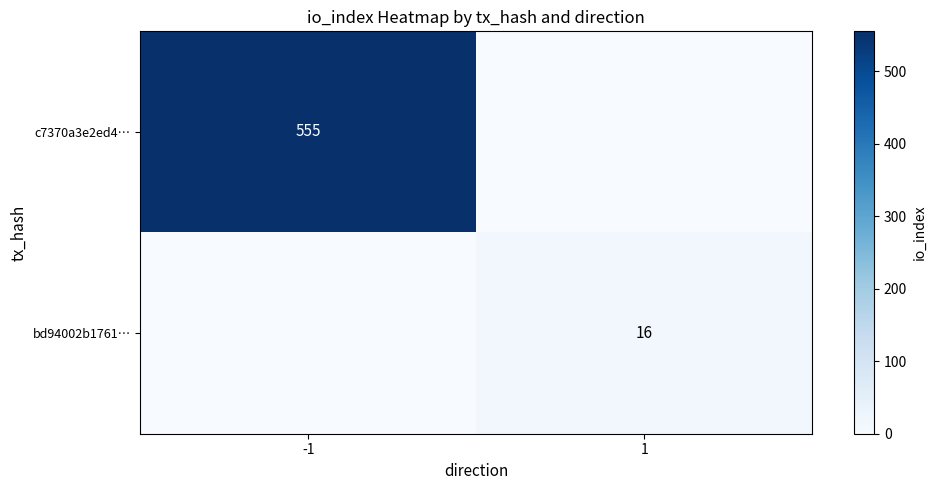

Is the value of bd94002b1761… at 1 greater than the value of c7370a3e2ed4… at -1?

No